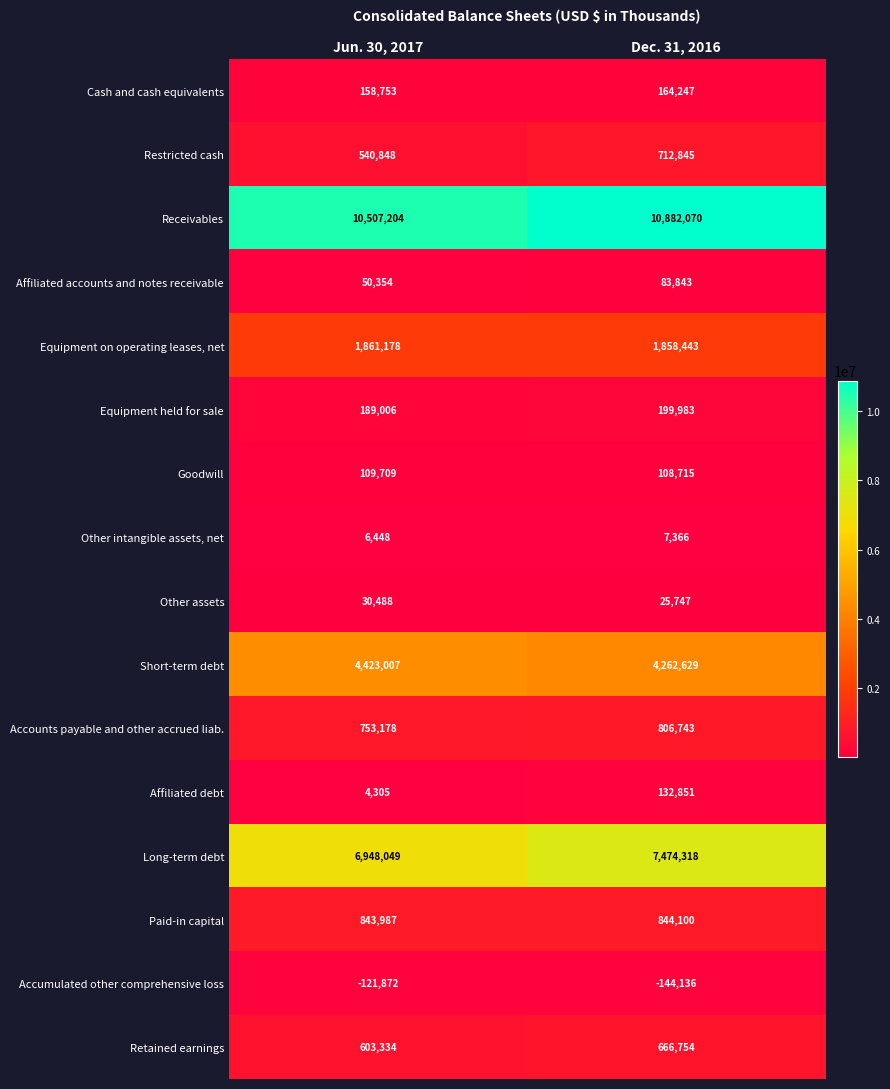

How many categories are shown in the chart?

2